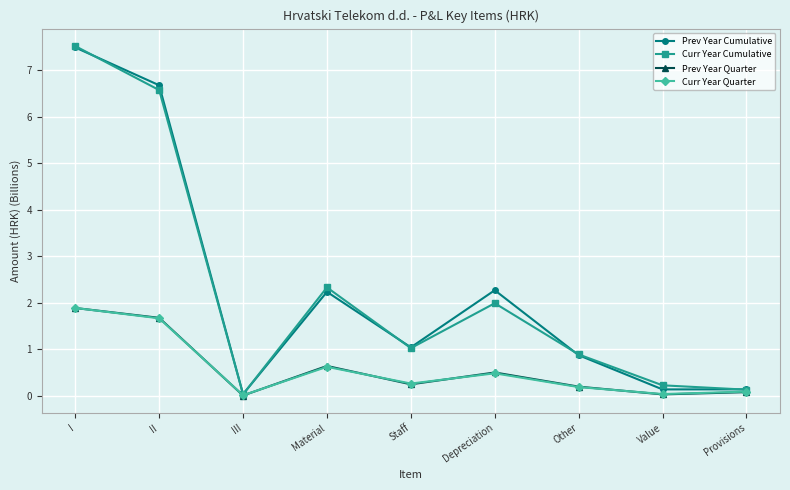

Which series has the largest range (max minus min)?

Curr Year Cumulative